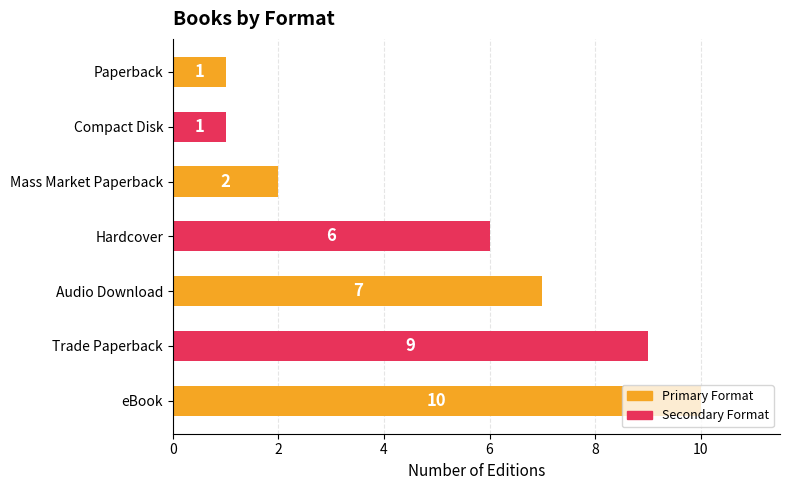

At which label is the value closest to 5?

Hardcover